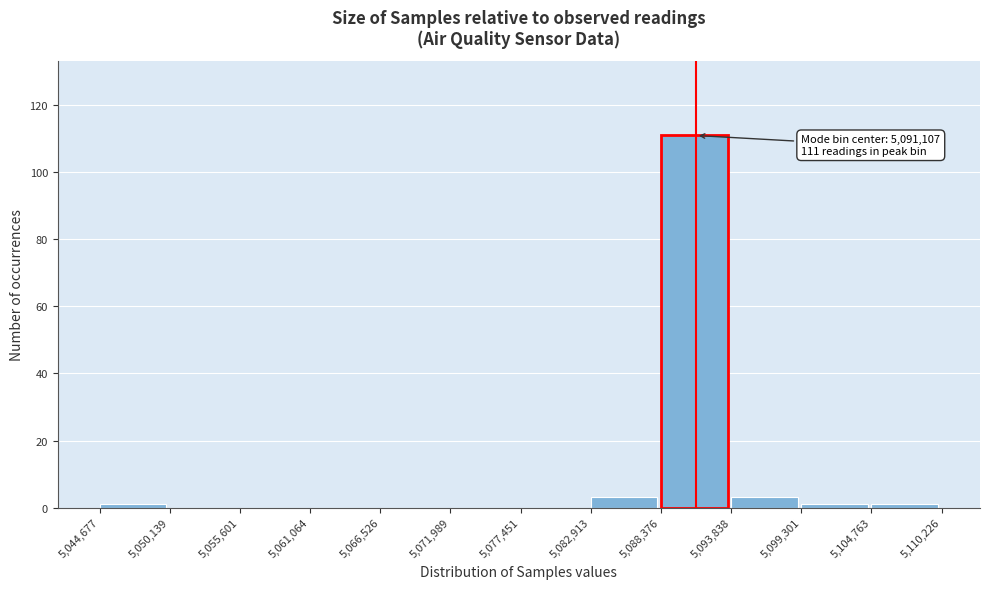

Reading right to left, extract all data points from this chart.

5,104,763=1	5,099,301=1	5,093,838=3	5,088,376=111	5,082,913=3	5,077,451=0	5,071,989=0	5,066,526=0	5,061,064=0	5,055,601=0	5,050,139=0	5,044,677=1